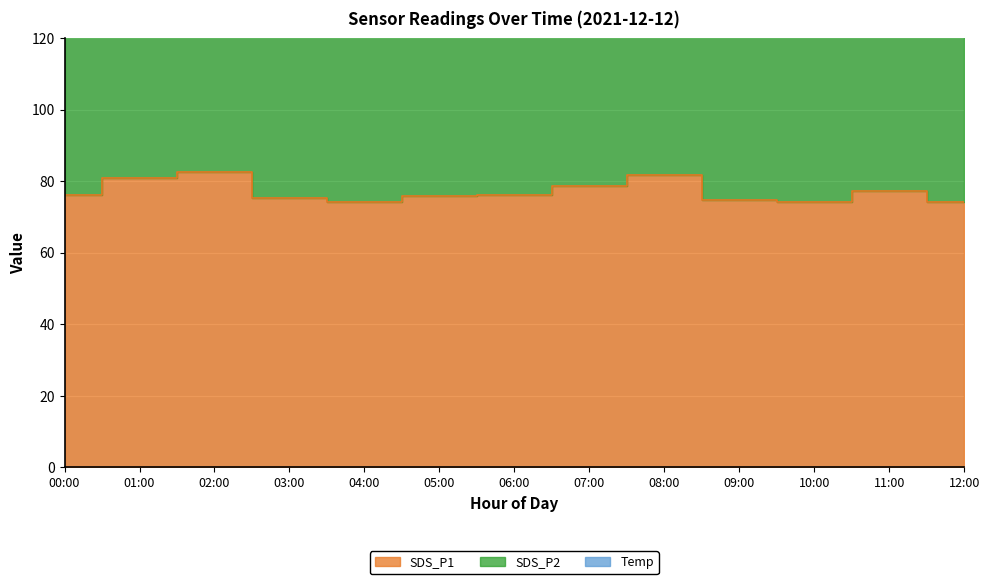

Reading left to right, what are all the values shown in this chart?

SDS_P1: 76.2	80.9	82.5	75.3	74.2	76.0	76.2	78.6	81.8	74.8	74.2	77.4	74.2
SDS_P2: 52.9	55.2	54.7	53.1	51.8	51.2	51.8	54.3	55.8	53.6	52.2	53.8	51.0
Temp: 1.5	1.6	1.3	1.5	1.6	1.5	1.5	1.5	1.5	1.6	1.6	1.6	1.5